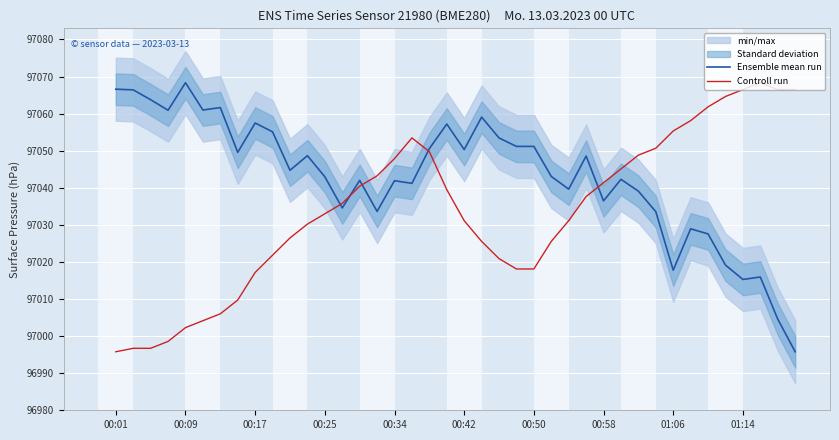

What is the maximum value for Ensemble mean run?

97068.3